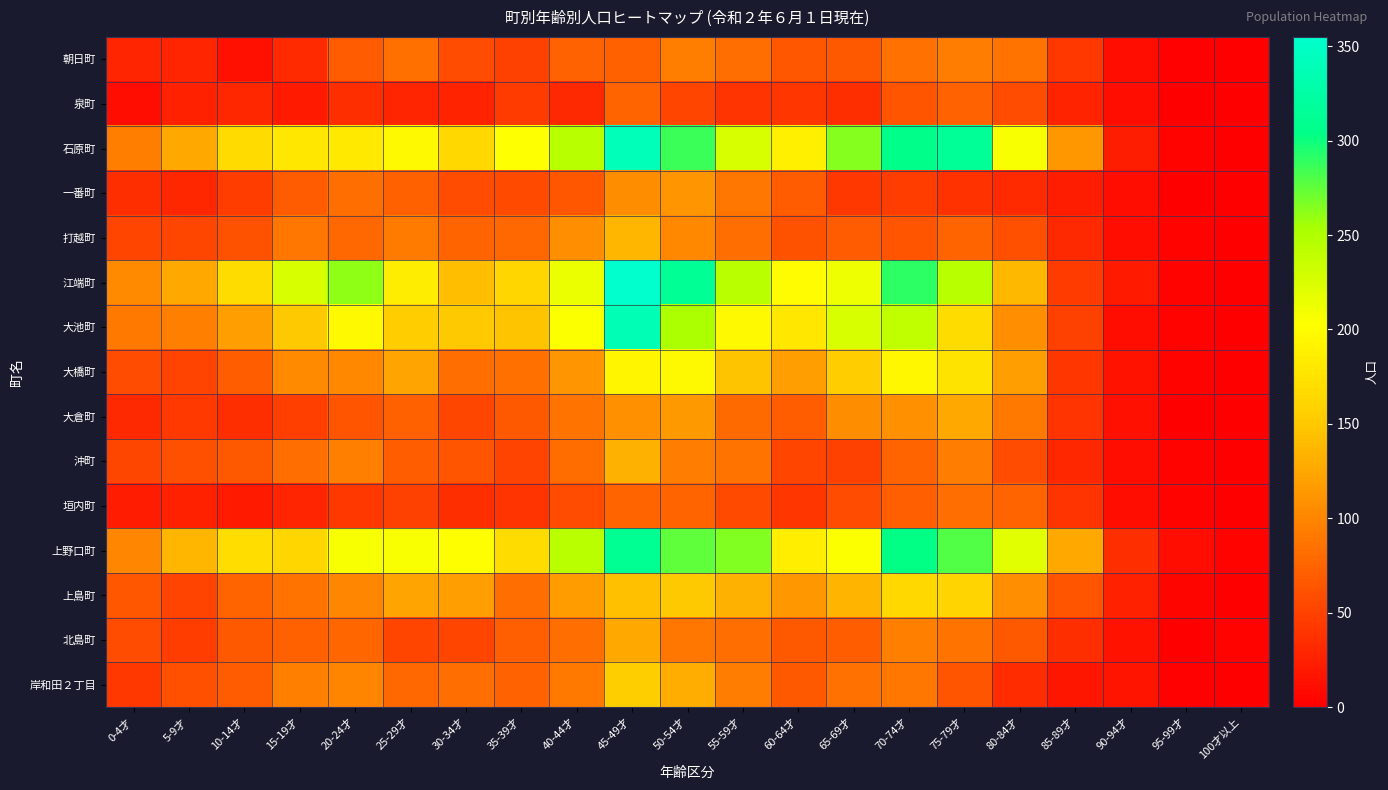

What is the difference between the highest and lowest values at 40-44才?

214